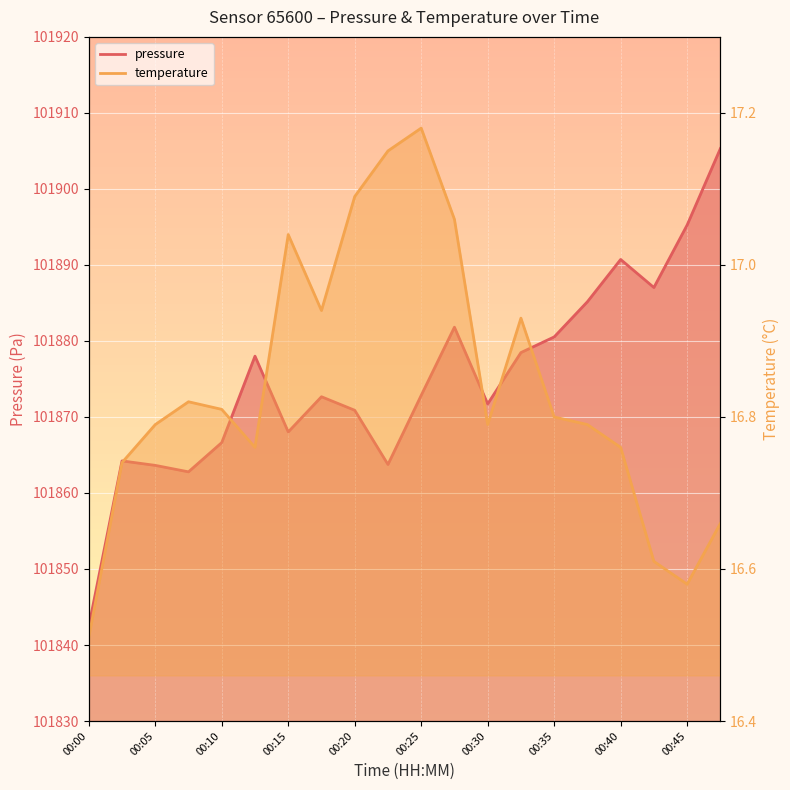

The pressure series shows 40639.5 at 00:05. True or false?

False